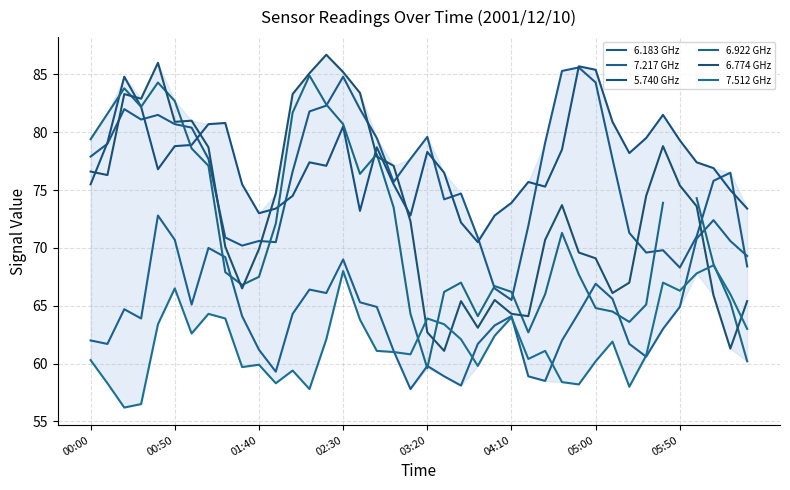

Is it true that 7.217 GHz equals 63.0 at 34?

True